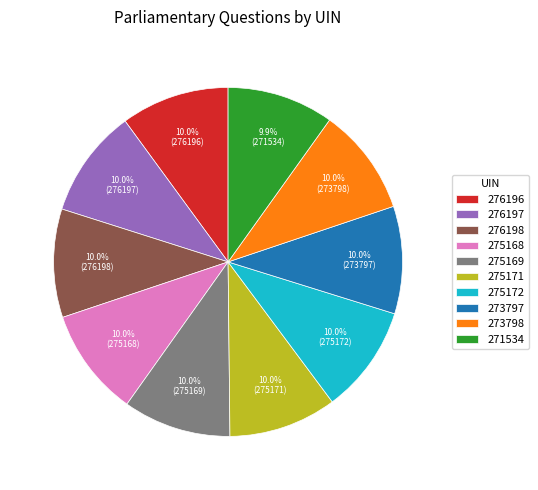

Approximately how many times larger is the value at 275169 compared to 273798?

1.0